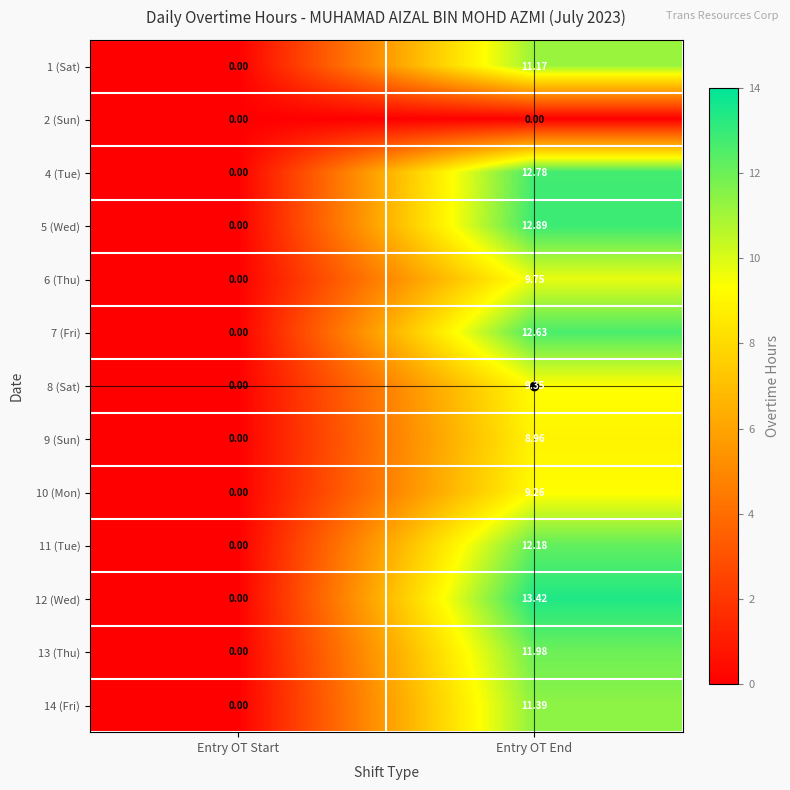

Rank the series by their maximum value, from lowest to highest.

2 (Sun), 9 (Sun), 10 (Mon), 8 (Sat), 6 (Thu), 1 (Sat), 14 (Fri), 13 (Thu), 11 (Tue), 7 (Fri), 4 (Tue), 5 (Wed), 12 (Wed)